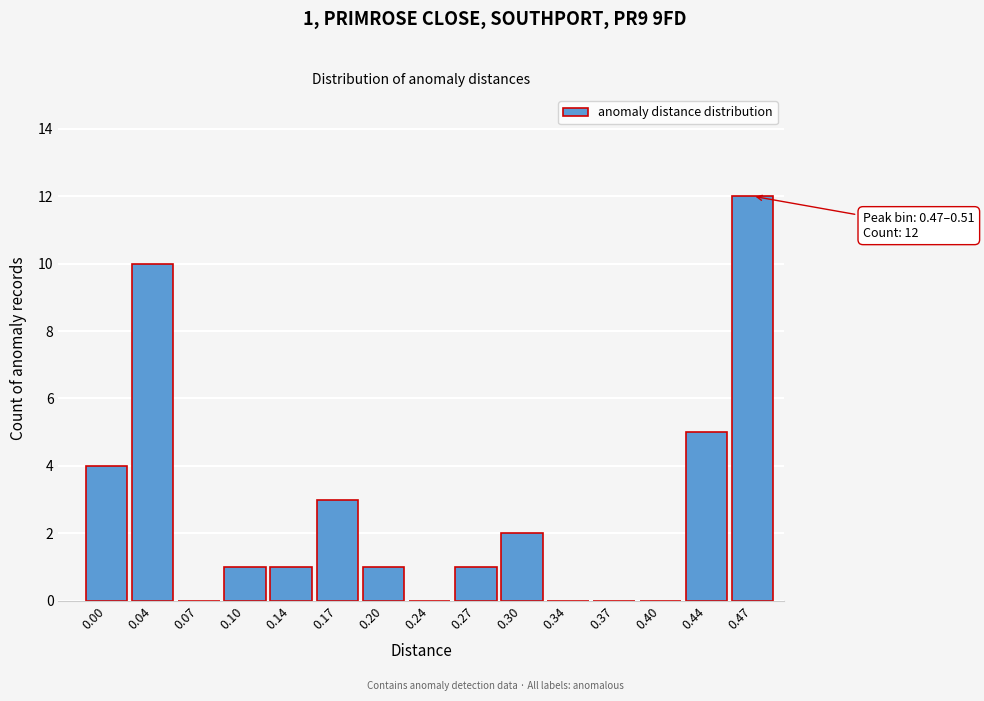

Reading right to left, extract all data points from this chart.

0.47=12	0.44=5	0.40=0	0.37=0	0.34=0	0.30=2	0.27=1	0.24=0	0.20=1	0.17=3	0.14=1	0.10=1	0.07=0	0.04=10	0.00=4